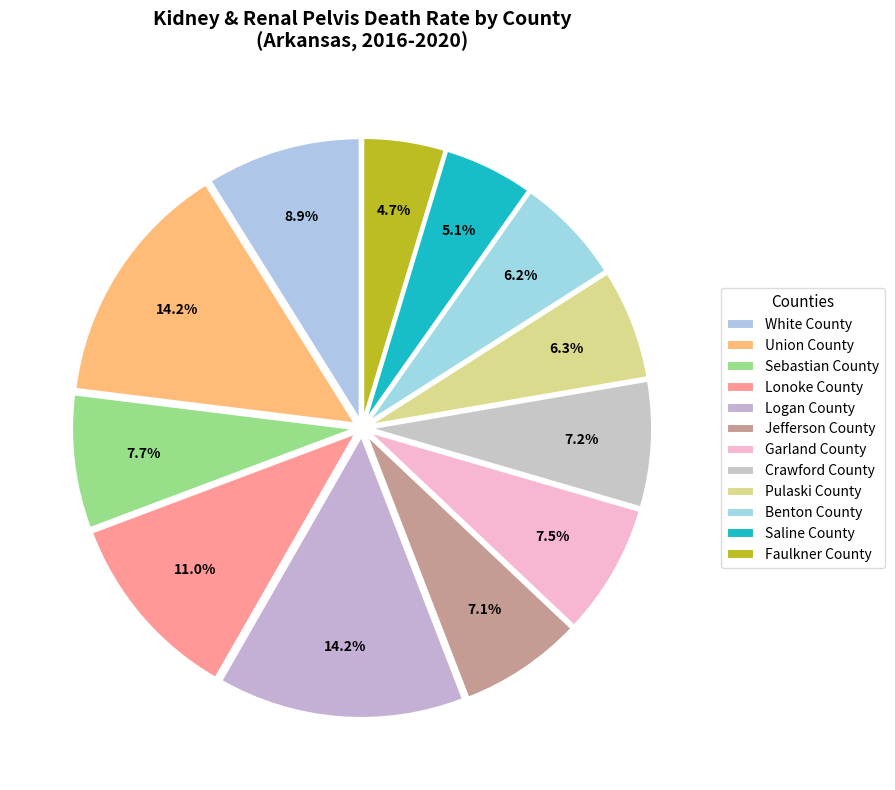

Count the number of slices in the pie.

12